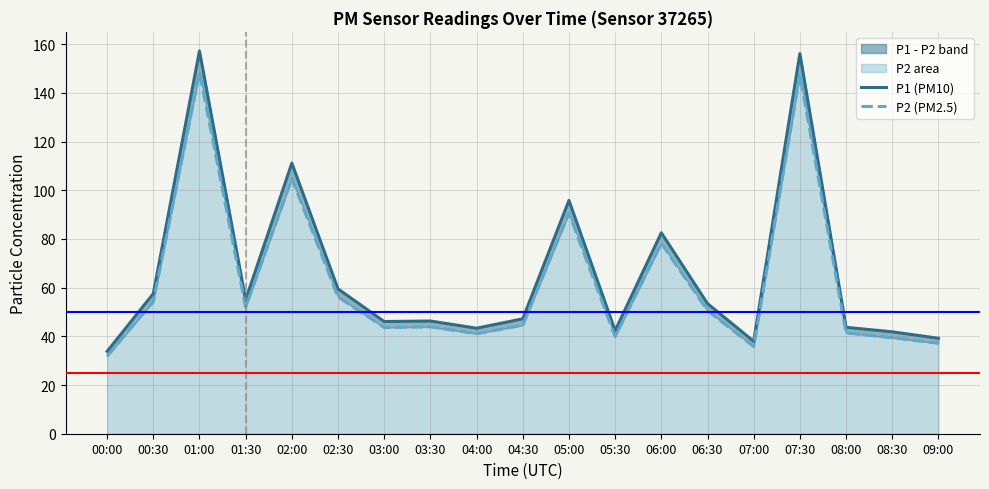

At how many categories does at least one series exceed 96?

3